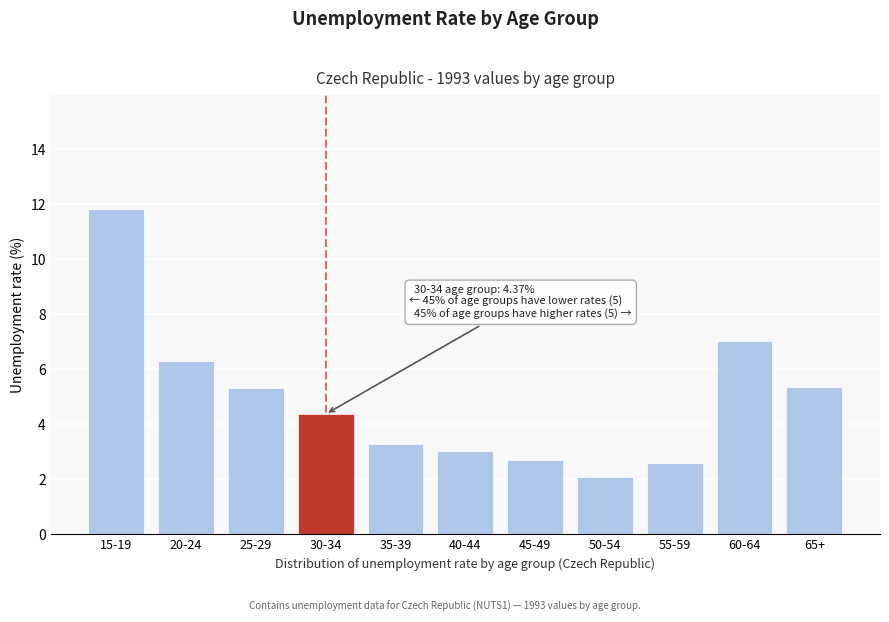

What is the label of the 8th bar from the left?

50-54